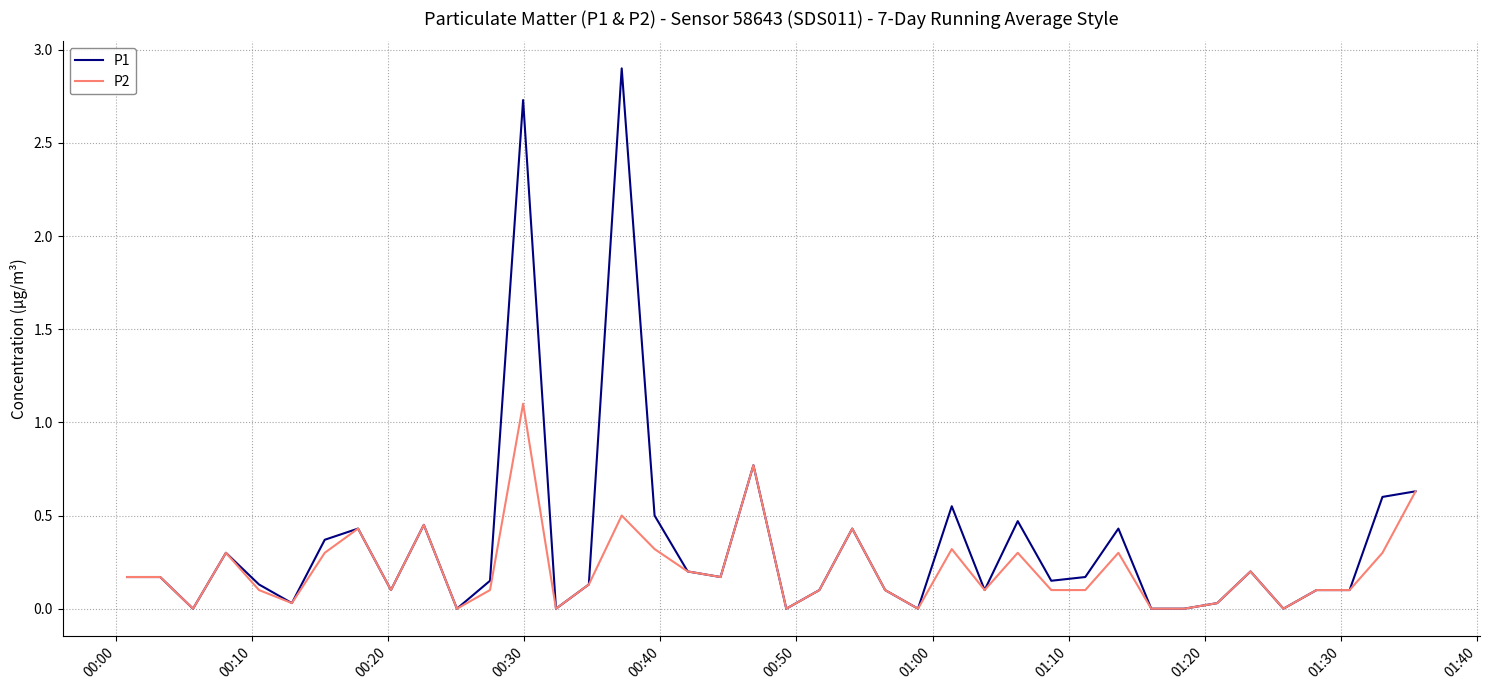

What is the maximum value shown in the chart?

2.9